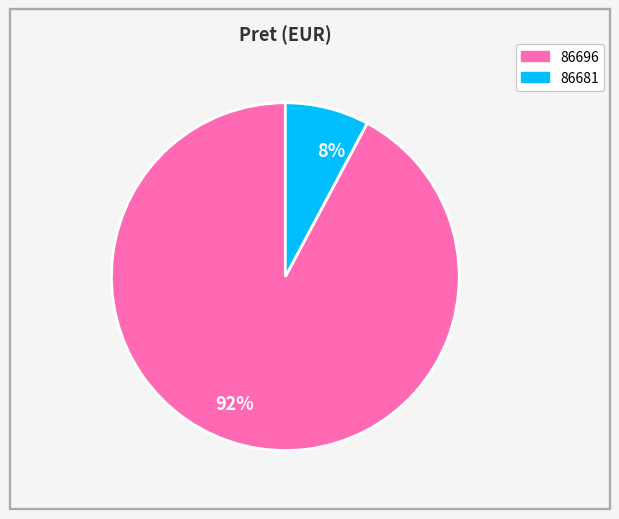

Count the number of slices in the pie.

2